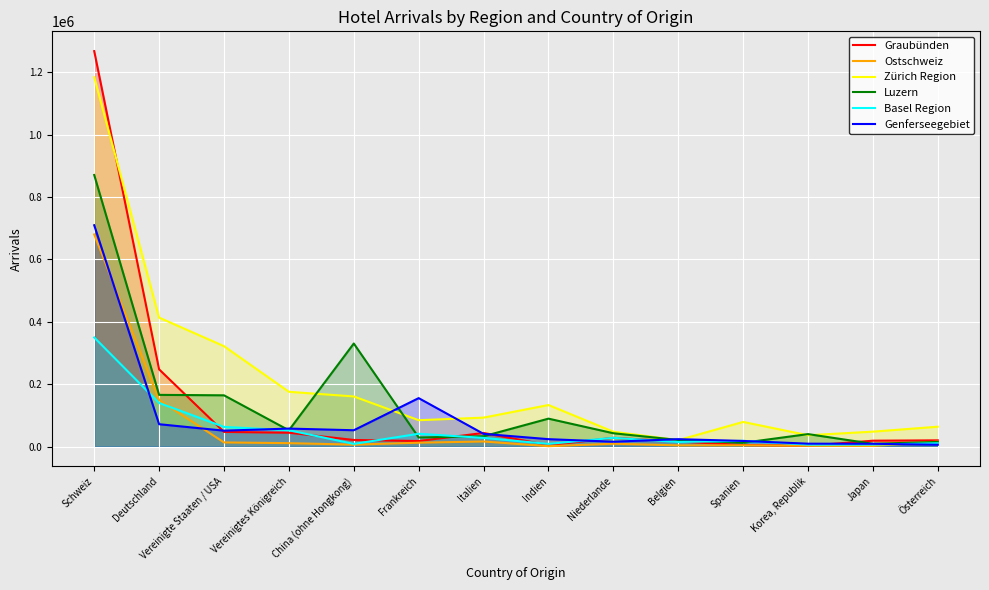

Reading left to right, transcribe all the data shown in this chart.

Graubünden: 1267767	247797	47206	44663	21426	18023	43914	4719	28307	16539	5166	2852	19081	20174
Ostschweiz: 680153	149336	13519	11197	6489	12661	16554	1441	9407	4056	4230	2755	2197	16142
Zürich Region: 1184069	413636	322044	175816	160915	84763	93047	133434	47842	20810	79224	36561	48129	63904
Luzern: 870706	165969	164525	52418	330566	29384	33251	89757	42986	21331	12342	40237	9124	15035
Basel Region: 350016	140043	63246	52657	8814	41257	28072	8802	28333	14930	18558	6503	6703	10880
Genferseegebiet: 709690	71910	51194	57926	52581	155513	41011	24016	15790	23995	18293	9532	9165	6110